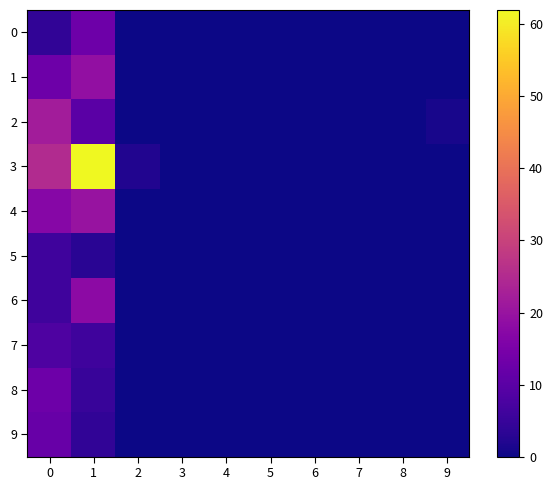

Reading right to left, what are all the values shown in this chart?

0: 9=0	8=0	7=0	6=0	5=0	4=0	3=0	2=0	1=13	0=4
1: 9=0	8=0	7=0	6=0	5=0	4=0	3=0	2=0	1=19	0=13
2: 9=1	8=0	7=0	6=0	5=0	4=0	3=0	2=0	1=10	0=22
3: 9=0	8=0	7=0	6=0	5=0	4=0	3=0	2=2	1=62	0=25
4: 9=0	8=0	7=0	6=0	5=0	4=0	3=0	2=0	1=20	0=17
5: 9=0	8=0	7=0	6=0	5=0	4=0	3=0	2=0	1=3	0=6
6: 9=0	8=0	7=0	6=0	5=0	4=0	3=0	2=0	1=18	0=6
7: 9=0	8=0	7=0	6=0	5=0	4=0	3=0	2=0	1=6	0=8
8: 9=0	8=0	7=0	6=0	5=0	4=0	3=0	2=0	1=5	0=13
9: 9=0	8=0	7=0	6=0	5=0	4=0	3=0	2=0	1=4	0=12